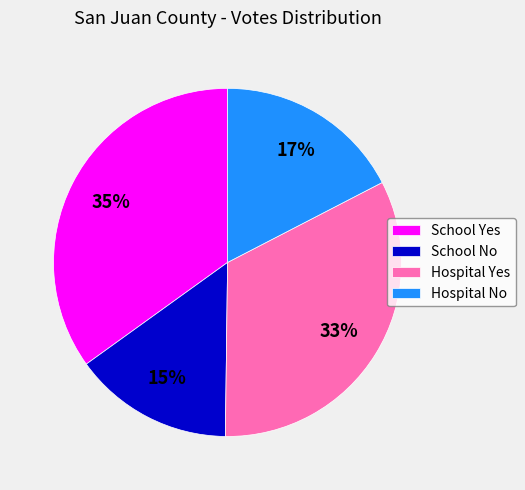

Count the number of slices in the pie.

4